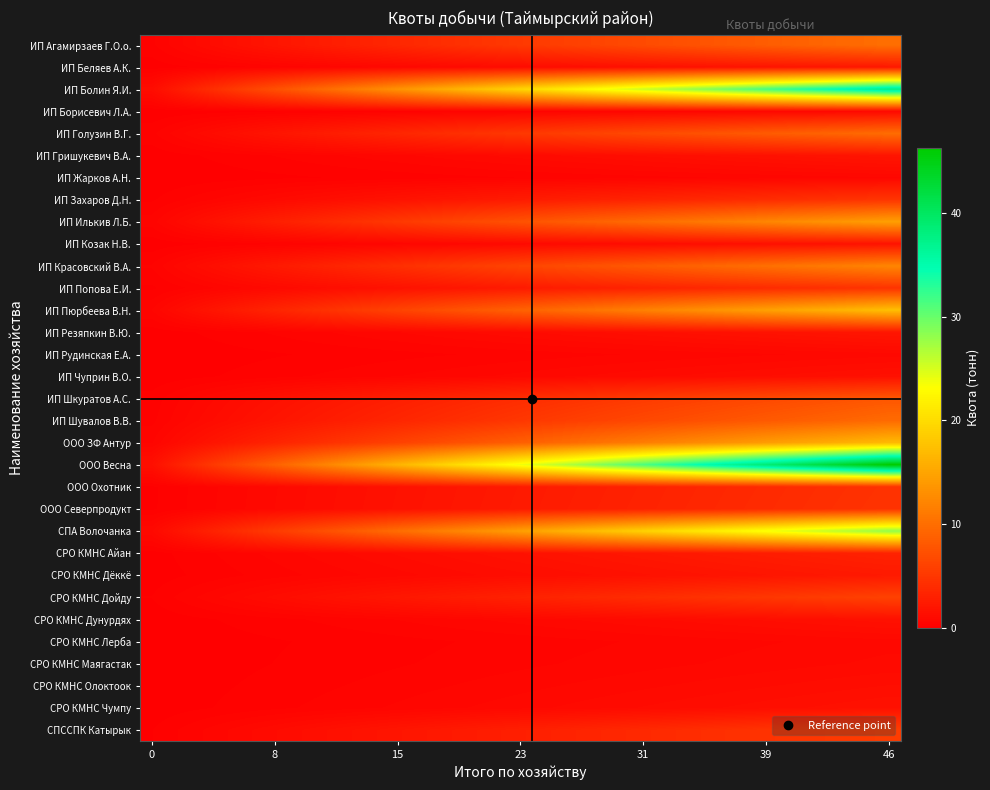

List the series in order of their peak value, lowest first.

ИП Жарков А.Н., ИП Борисевич Л.А., ИП Рудинская Е.А., СРО КМНС Лерба, СРО КМНС Маягастак, СРО КМНС Олоктоок, ИП Чуприн В.О., СРО КМНС Дунурдях, СРО КМНС Чумпу, ИП Козак Н.В., ИП Гришукевич В.А., ИП Резяпкин В.Ю., ИП Беляев А.К., СРО КМНС Дёккё, СРО КМНС Айан, ООО Охотник, ИП Попова Е.И., ООО Северпродукт, ИП Захаров Д.Н., СПССПК Катырык, СРО КМНС Дойду, ИП Шкуратов А.С., ИП Шувалов В.В., ИП Голузин В.Г., ИП Агамирзаев Г.О.о., ИП Красовский В.А., ИП Илькив Л.Б., ООО ЗФ Антур, ИП Пюрбеева В.Н., СПА Волочанка, ИП Болин Я.И., ООО Весна